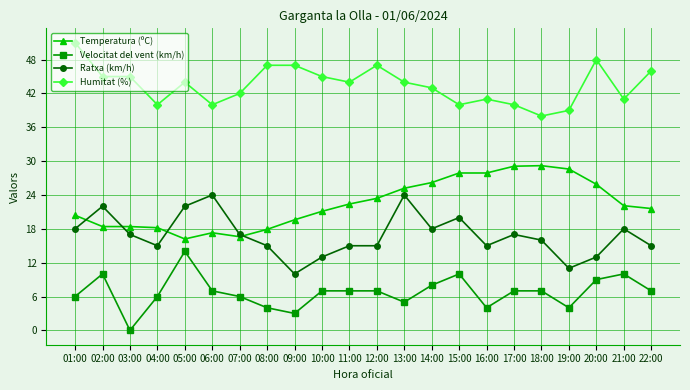

What is the total value across all series at 01:00?

95.4